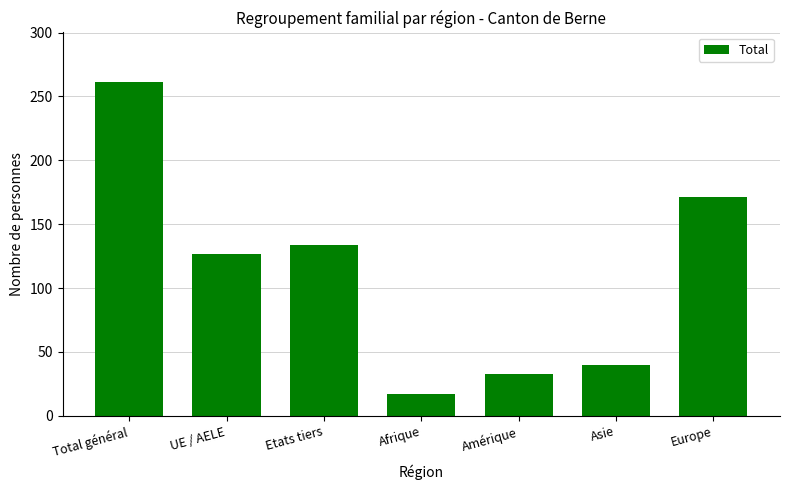

Which label corresponds to the smallest value in the chart?

Afrique